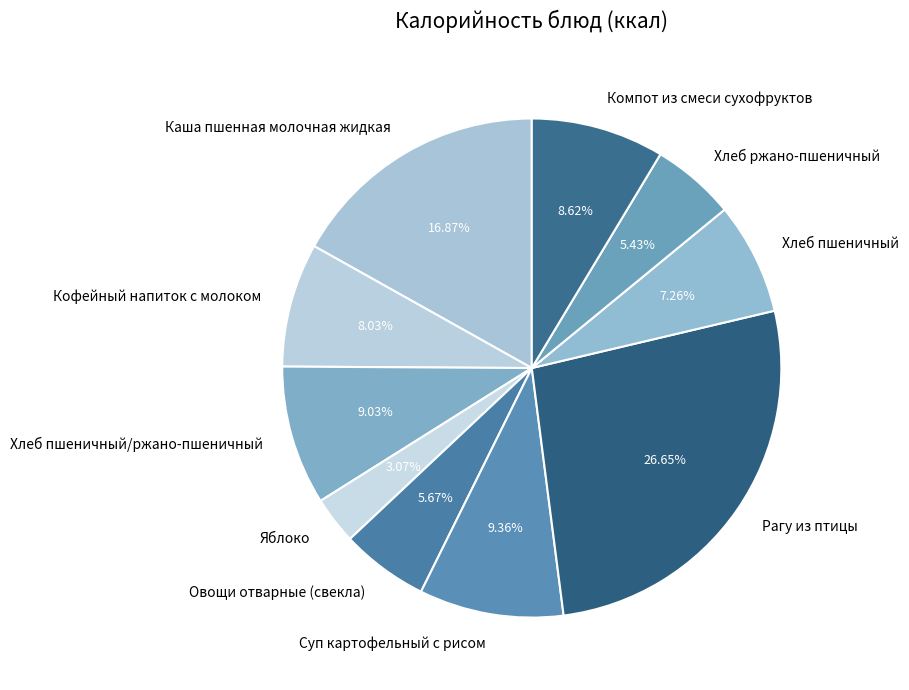

What is the ratio of the value at Суп картофельный с рисом to the value at Кофейный напиток с молоком?

1.2